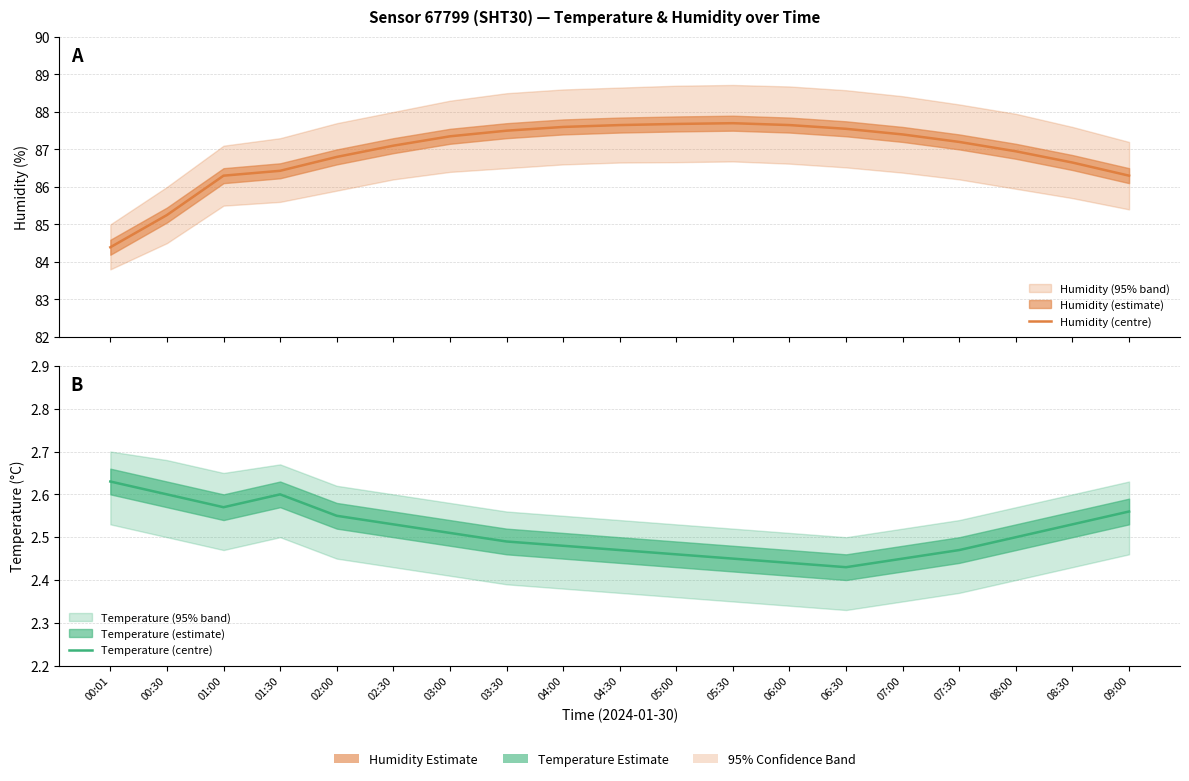

Where does the Humidity (centre) series first go above 87?

02:30